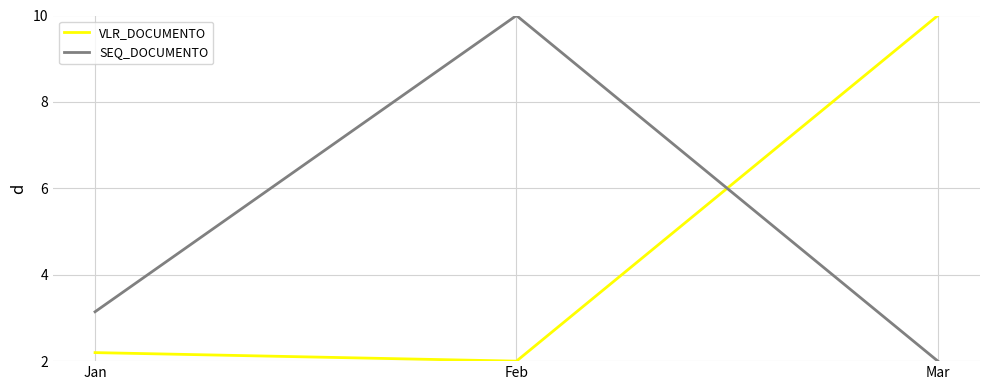

Reading right to left, what are all the values shown in this chart?

VLR_DOCUMENTO: Mar=10.0	Feb=2.0	Jan=2.2
SEQ_DOCUMENTO: Mar=2.0	Feb=10.0	Jan=3.1